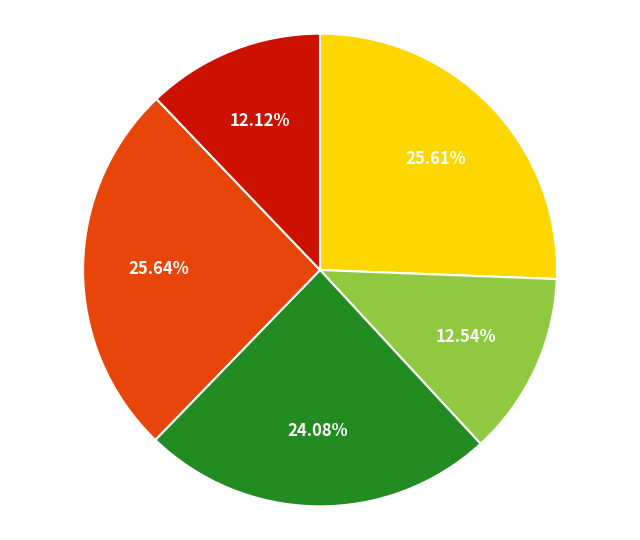

Does any single category account for the majority?

No